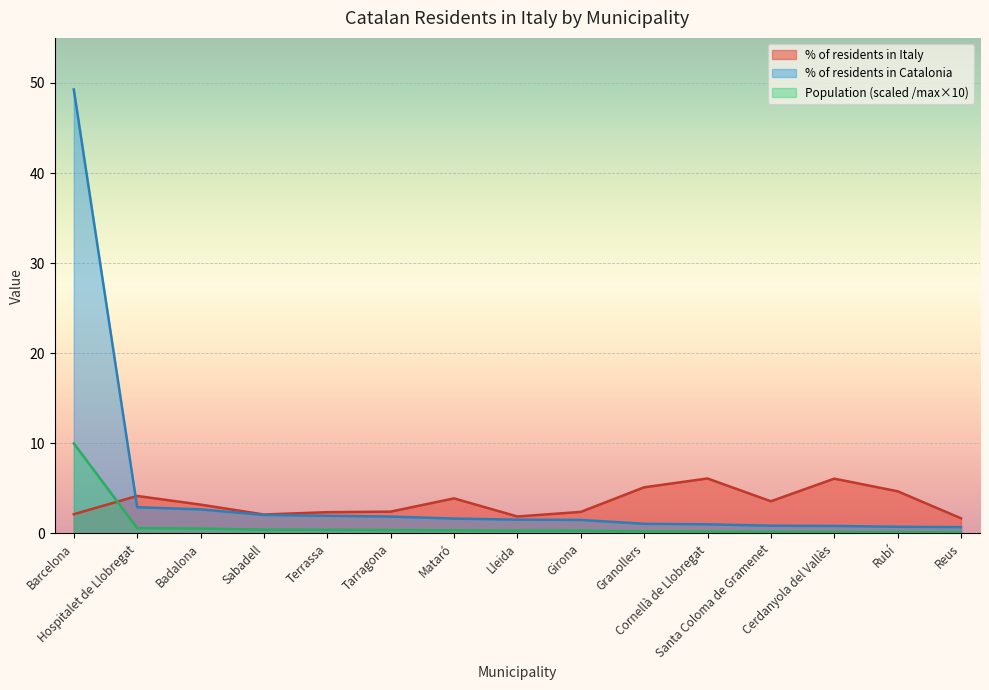

What is the minimum value for % of residents in Catalonia?

0.7